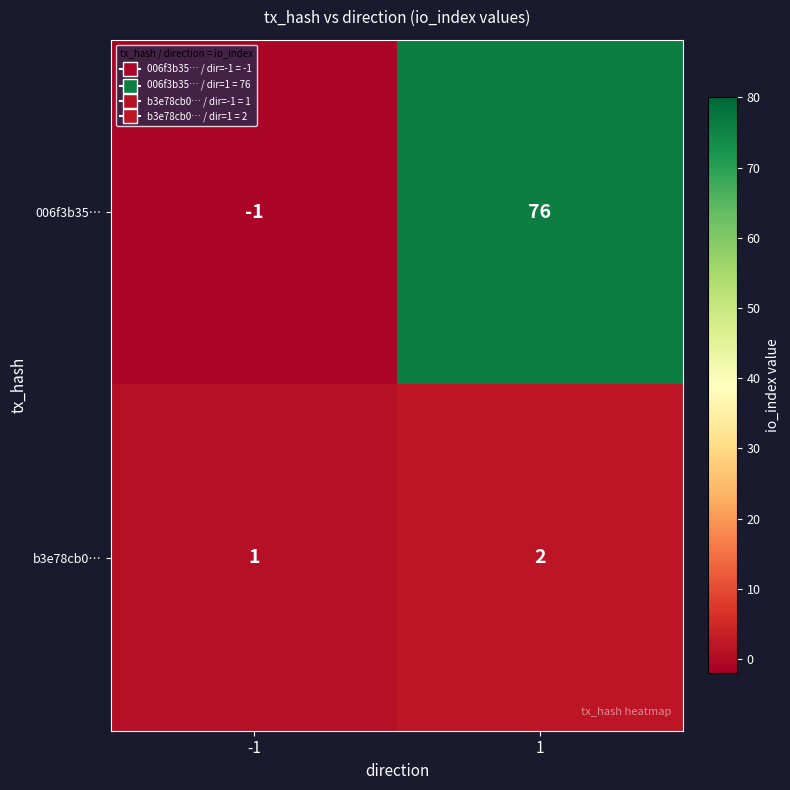

What is the difference between the maximum and minimum values in the 006f3b35… series?

77